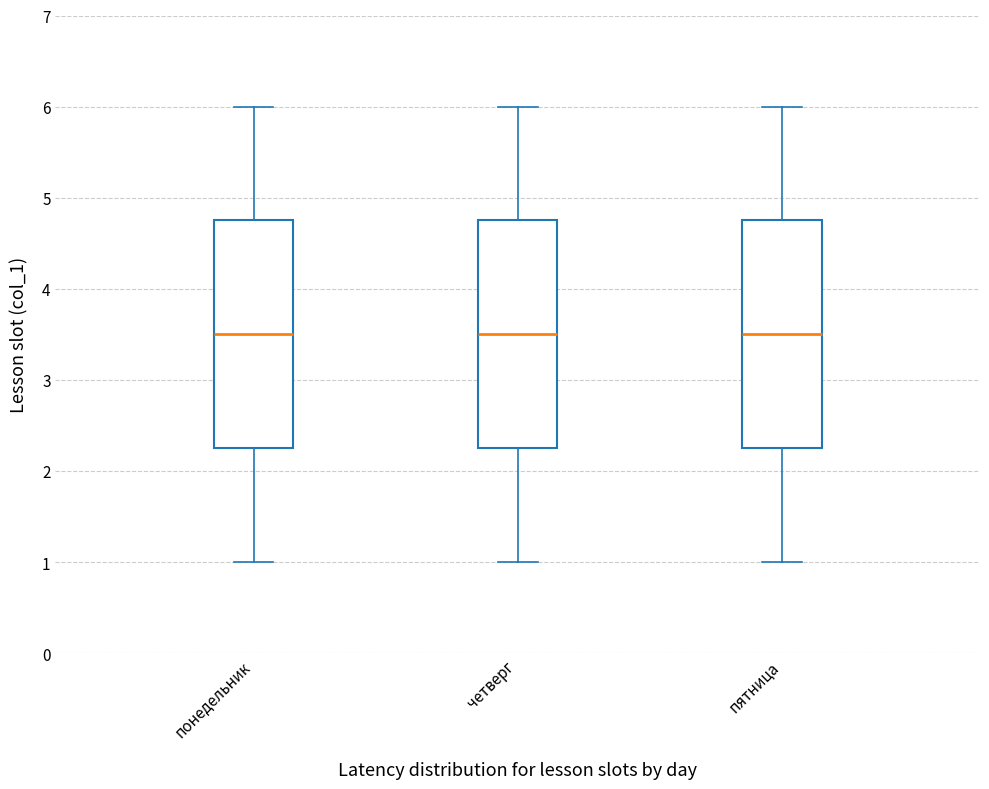

Where is the lower edge of the box for четверг on the y-axis? The values are not printed on the chart, so give them approximately, as read against the axis.

2.3